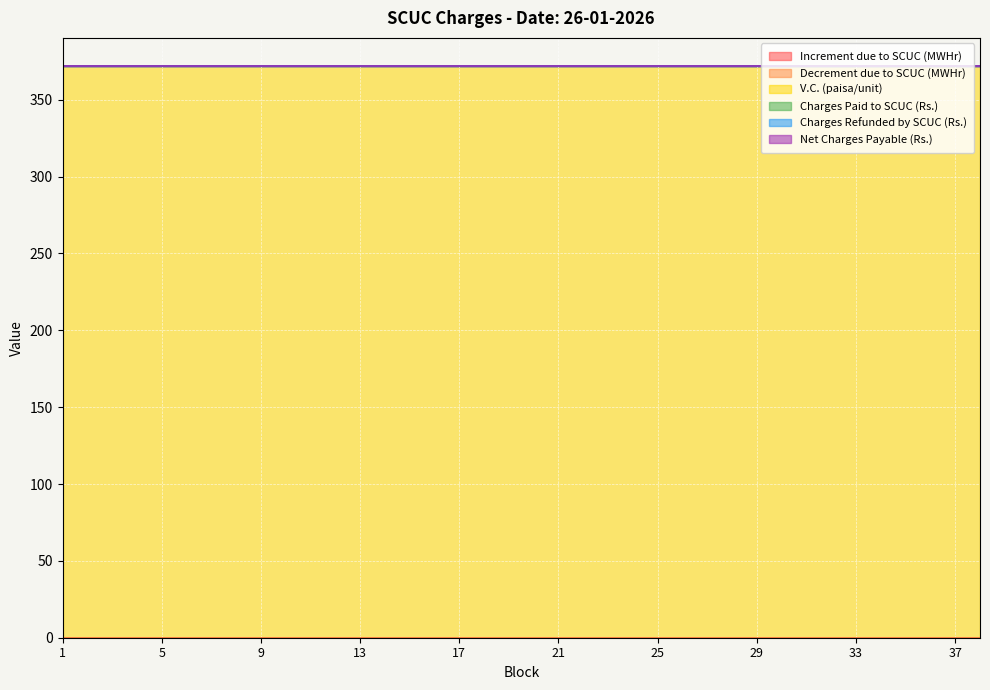

Rank the series at 36 from highest to lowest value.

V.C. (paisa/unit), Increment due to SCUC (MWHr), Decrement due to SCUC (MWHr), Charges Paid to SCUC (Rs.), Charges Refunded by SCUC (Rs.), Net Charges Payable (Rs.)